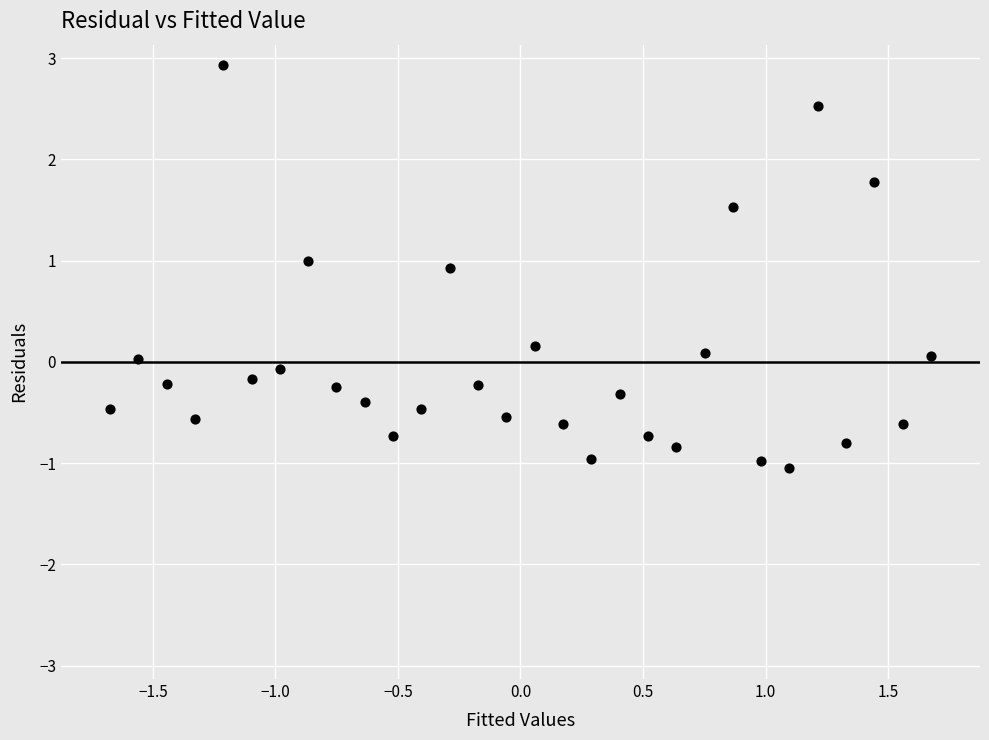

What is the range of Y values (max minus min)?

4.0